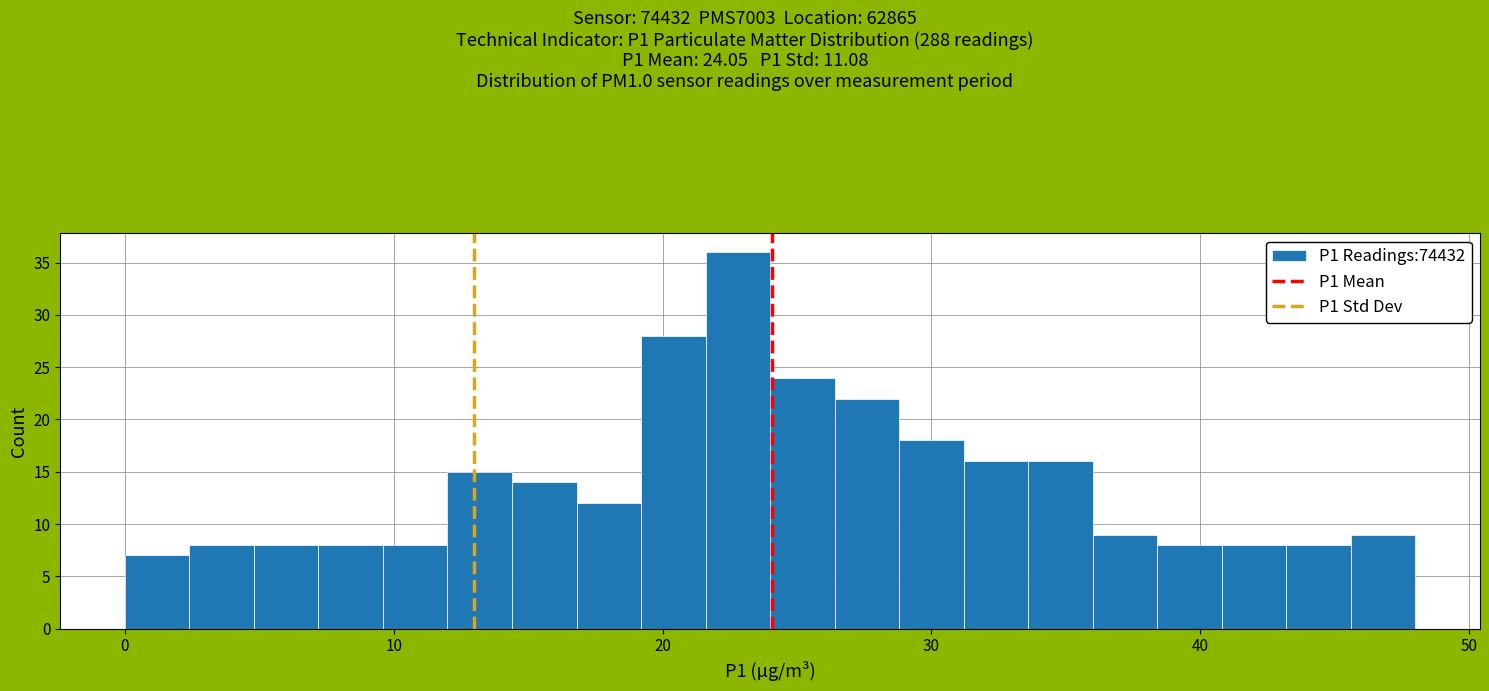

Read against the x-axis, roughly where is the centre of the tallest bar?

23